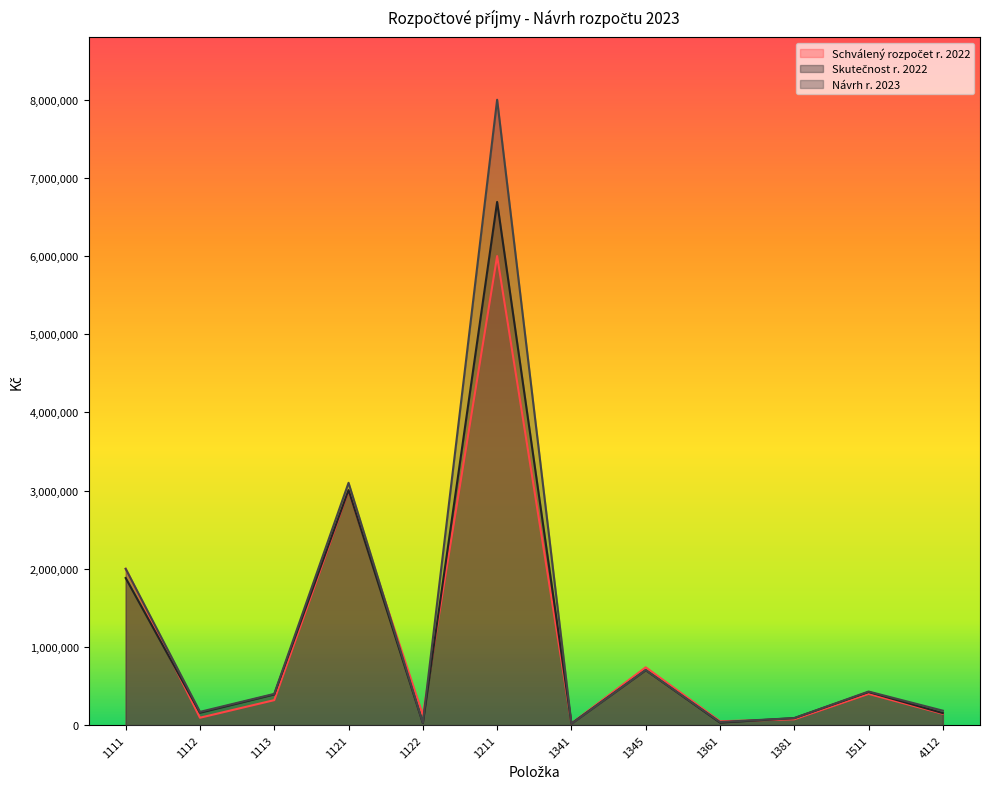

What is the average value of the Návrh r. 2023 series?

1264166.7